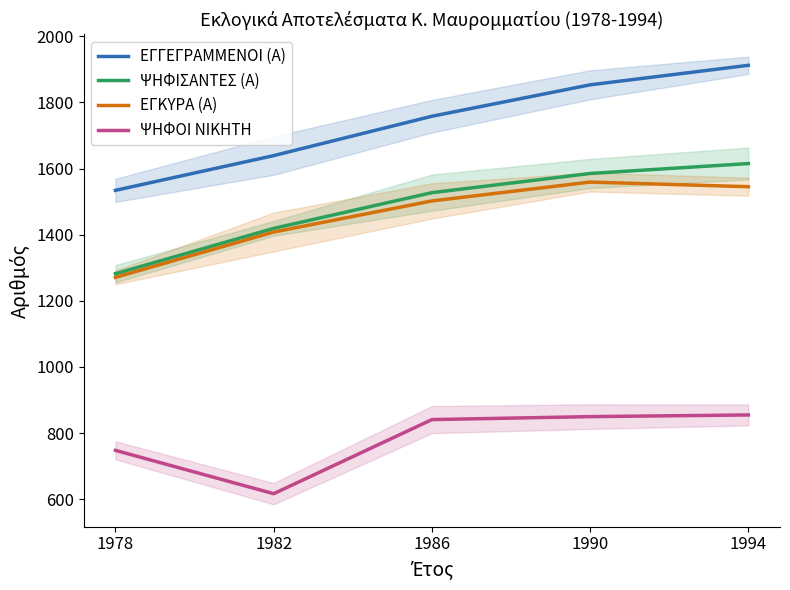

Which series has the largest total across all categories?

ΕΓΓΕΓΡΑΜΜΕΝΟΙ (Α)